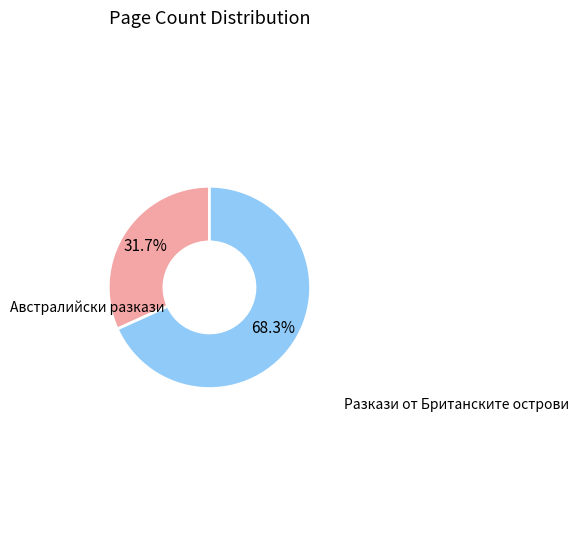

Is there any slice that represents more than half of the pie?

Yes